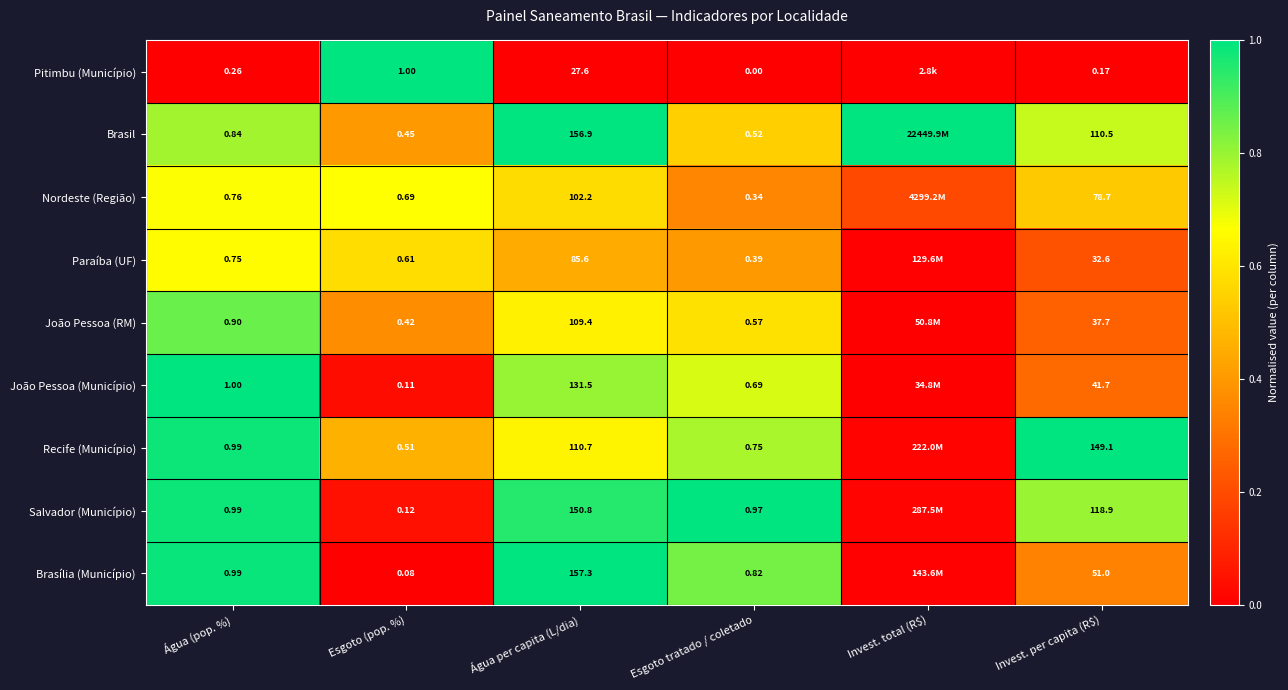

Between Esgoto (pop. %) and Invest. per capita (R$), which series saw the biggest shift?

Recife (Município)